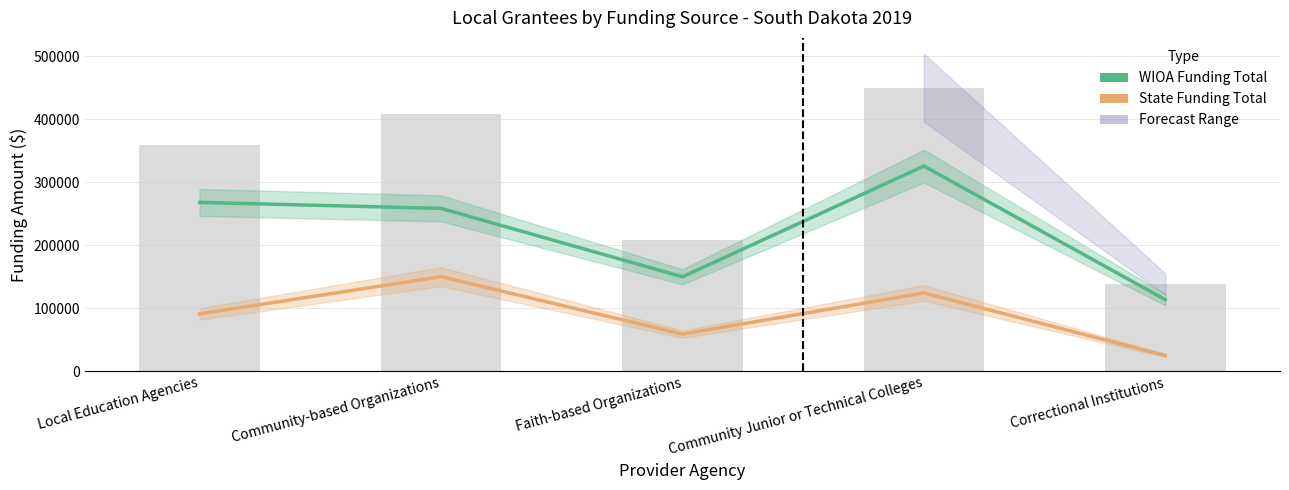

Are the bars horizontal?

No